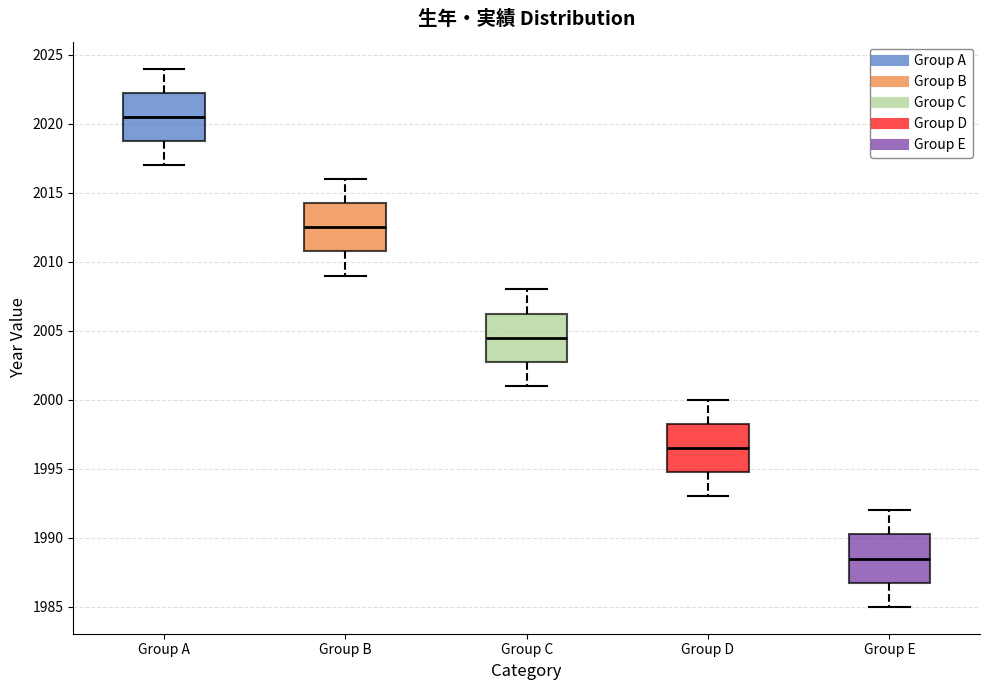

Which box's median line is the lowest?

Group E